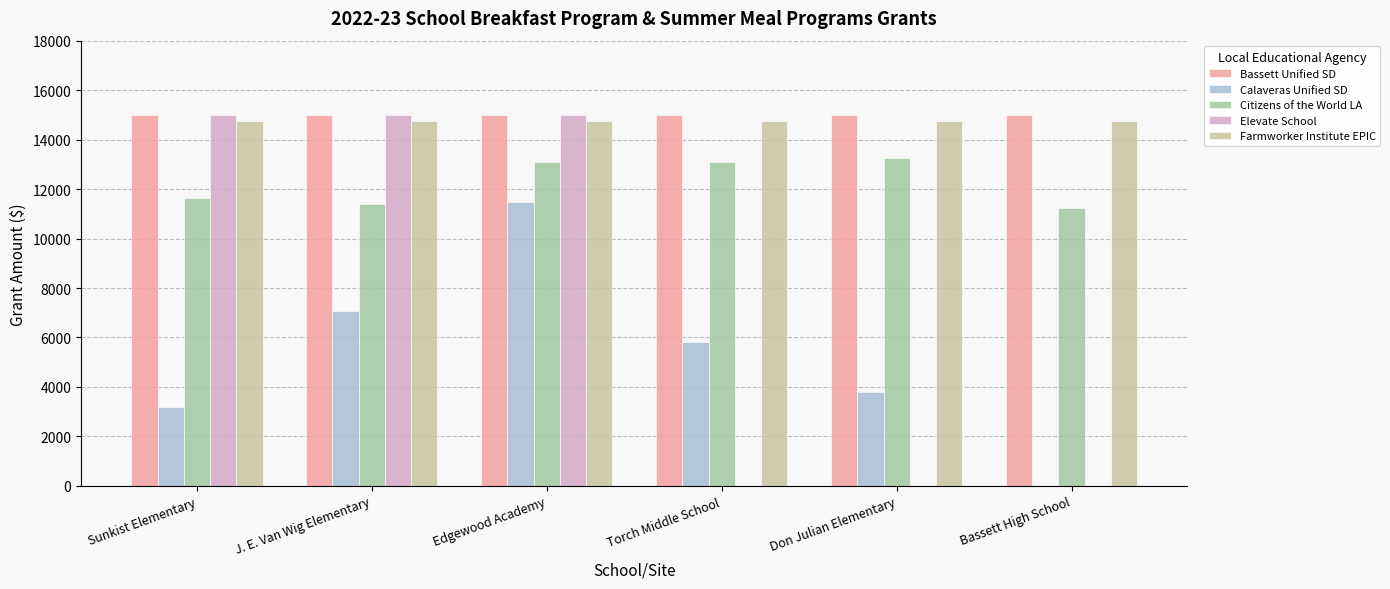

Does the chart contain stacked bars?

No